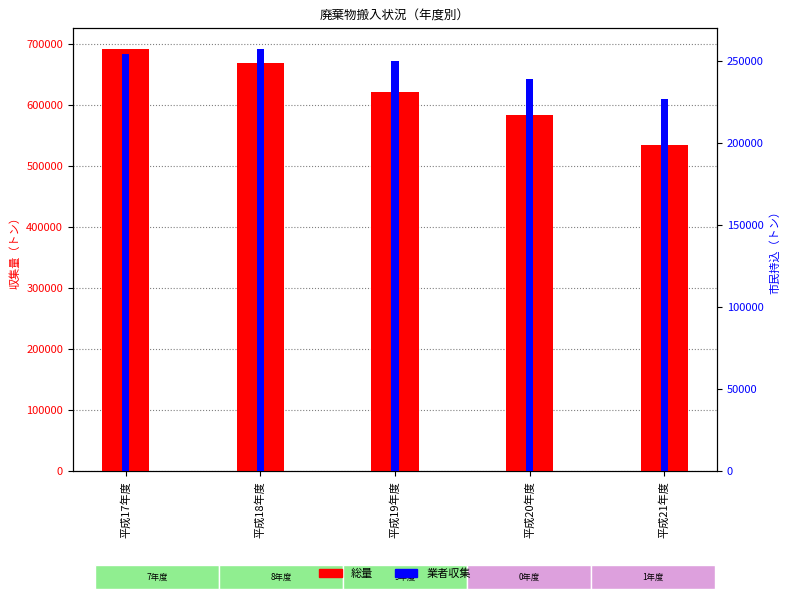

How many data points in 業者収集 are less than 249632?

2